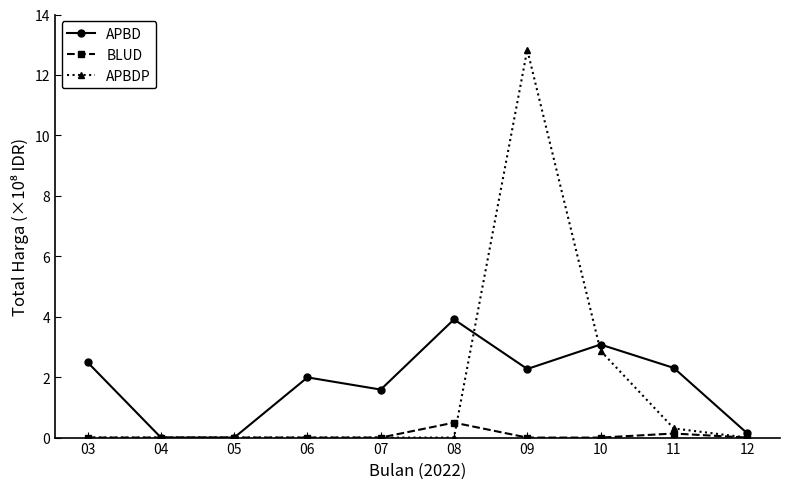

Is the value of APBDP at 11 greater than the value of BLUD at 06?

Yes